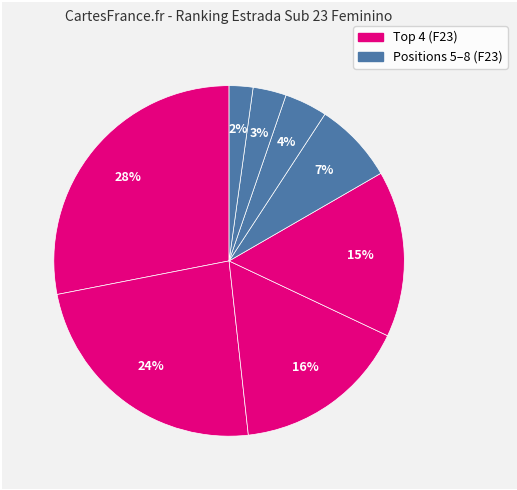

How many slices are in this pie chart?

8